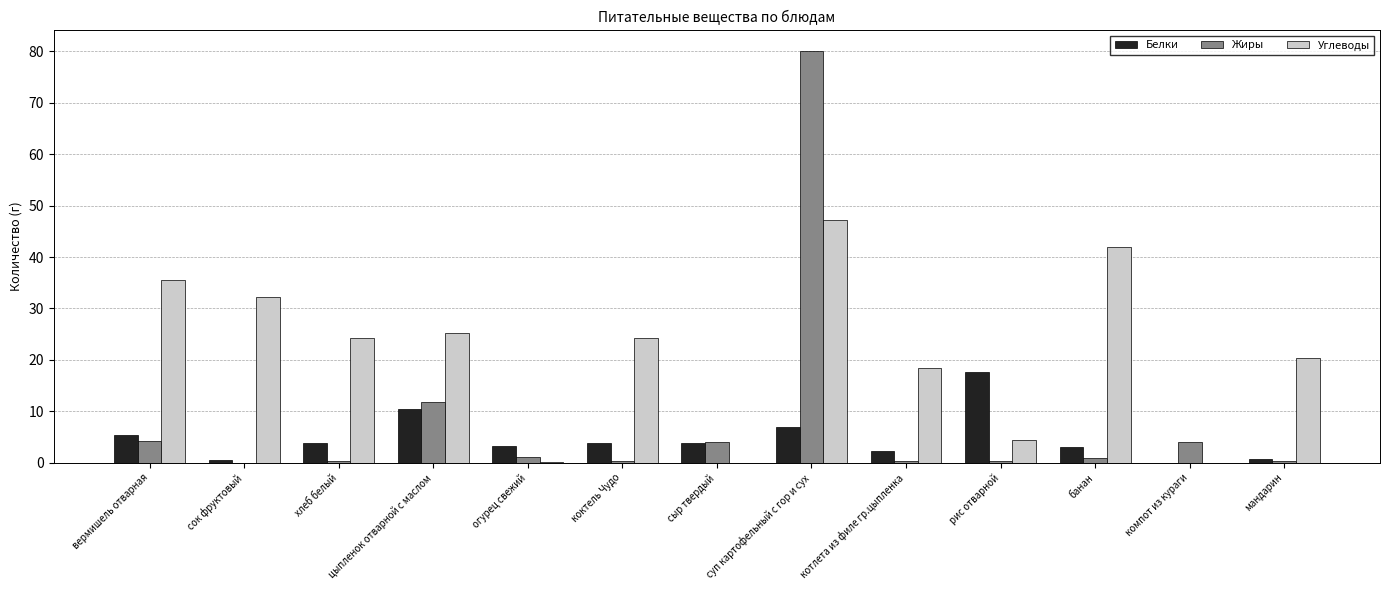

Which series has the largest total across all categories?

Углеводы